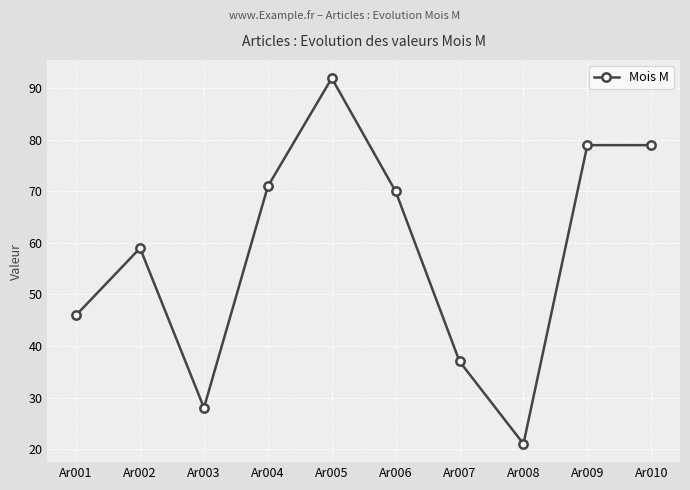

Which category has the lowest value across all series?

Ar008